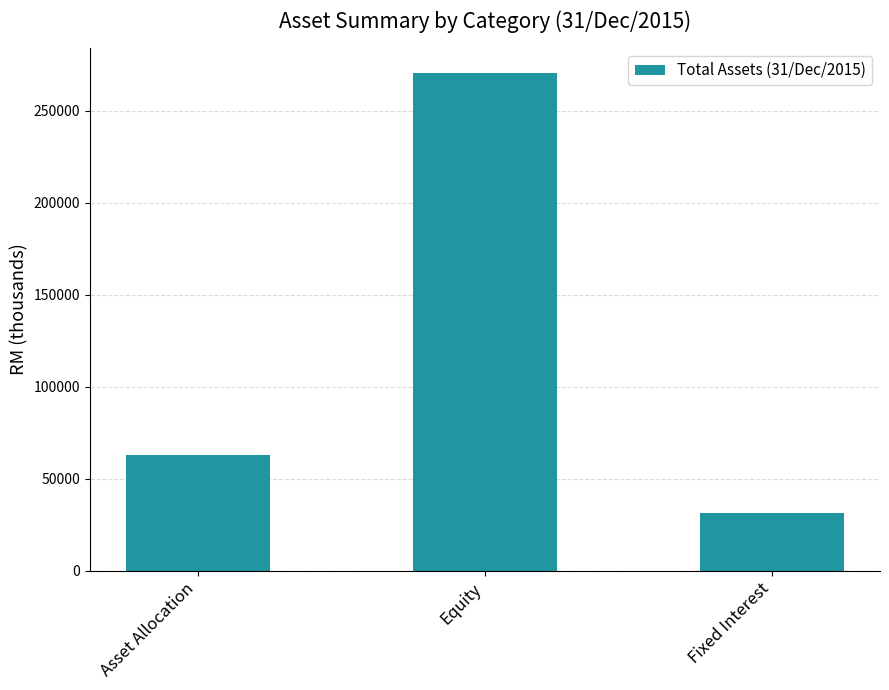

Does the chart contain any negative values?

No